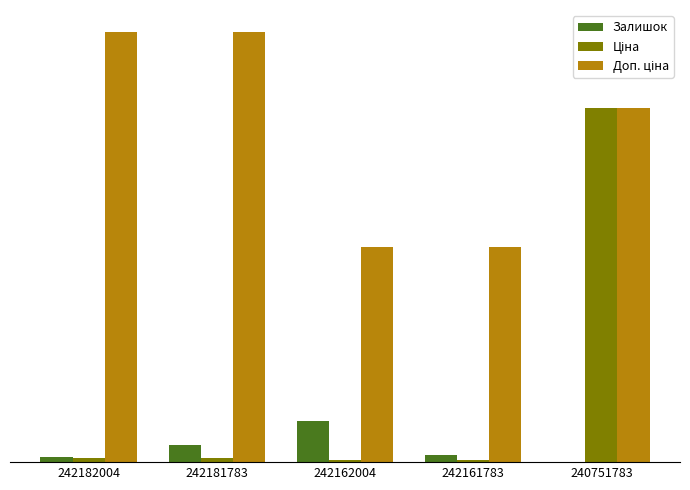

At which category does the chart reach its minimum across all series?

240751783